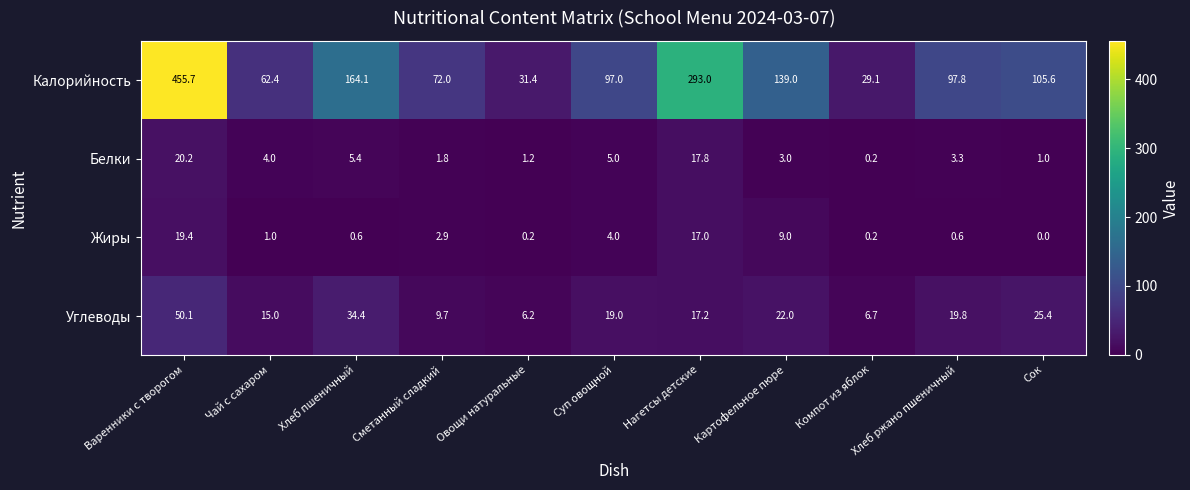

At how many categories does at least one series exceed 273?

2